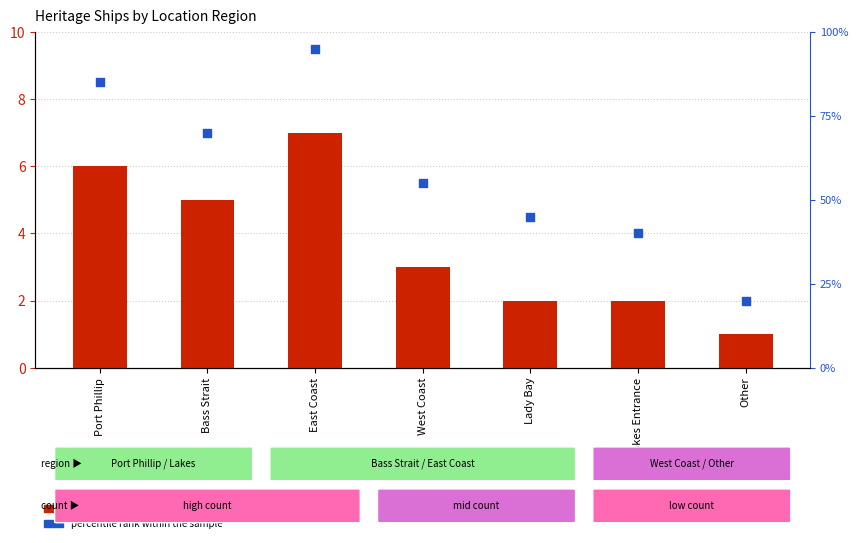

Which series has the largest Y range (max minus min)?

percentile rank within the sample